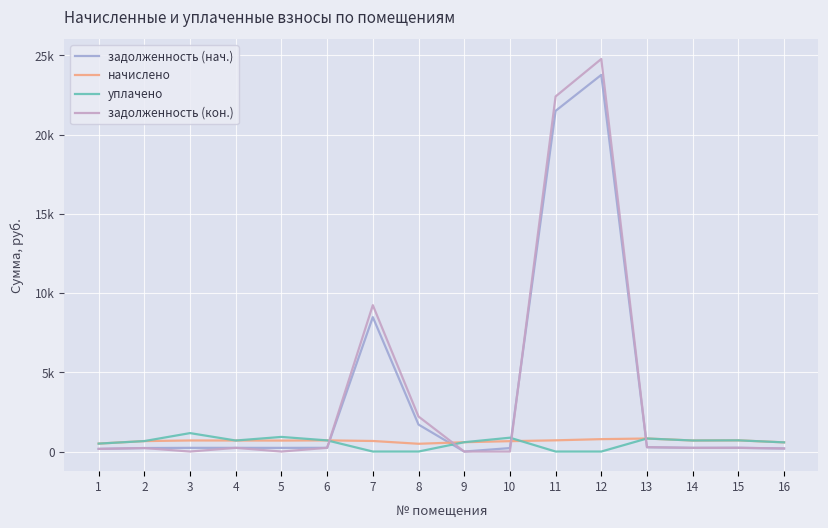

List the series in order of their peak value, lowest first.

начислено, уплачено, задолженность (нач.), задолженность (кон.)